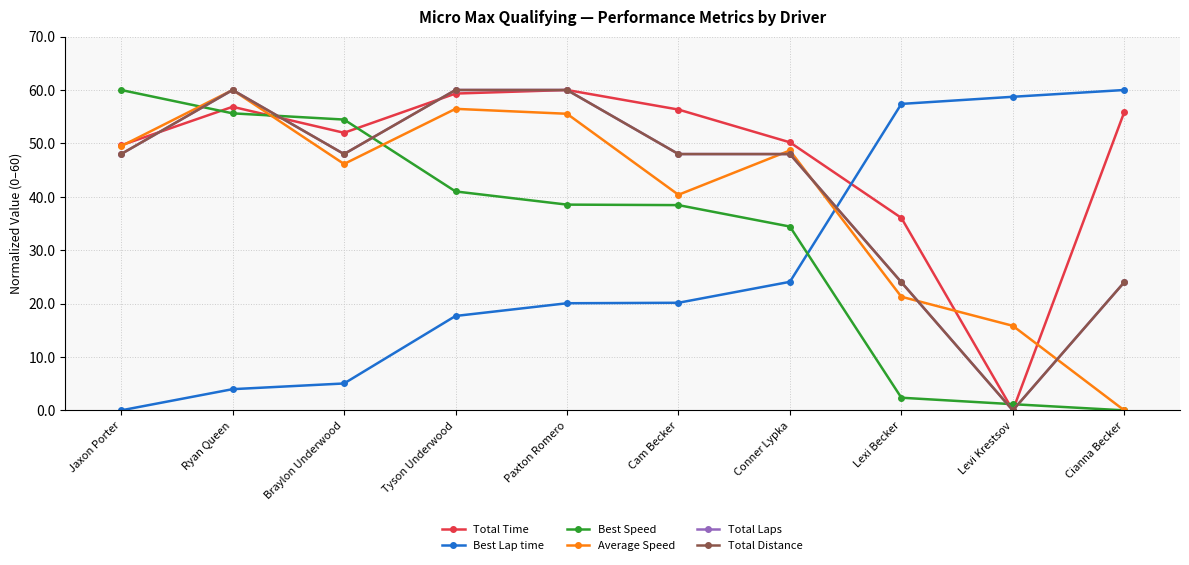

Does the chart have visible grid lines?

Yes